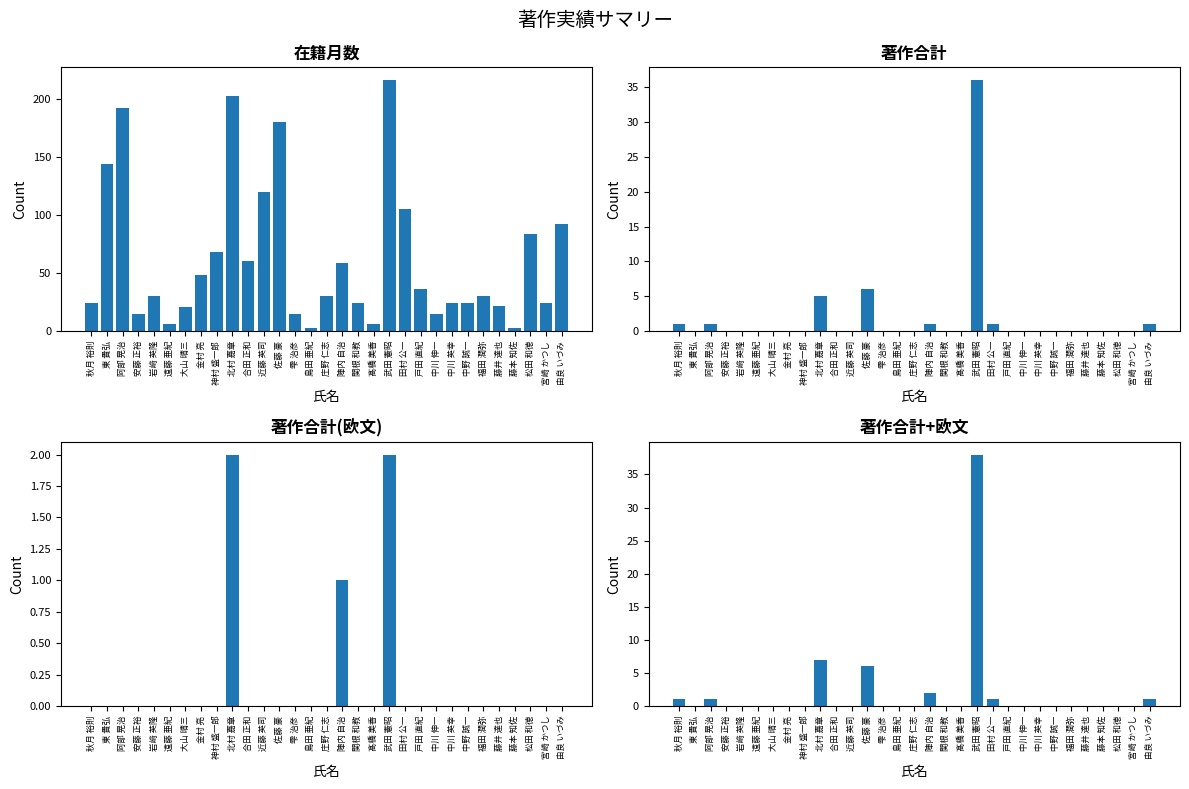

What position from the left is 武田 憲昭?

20